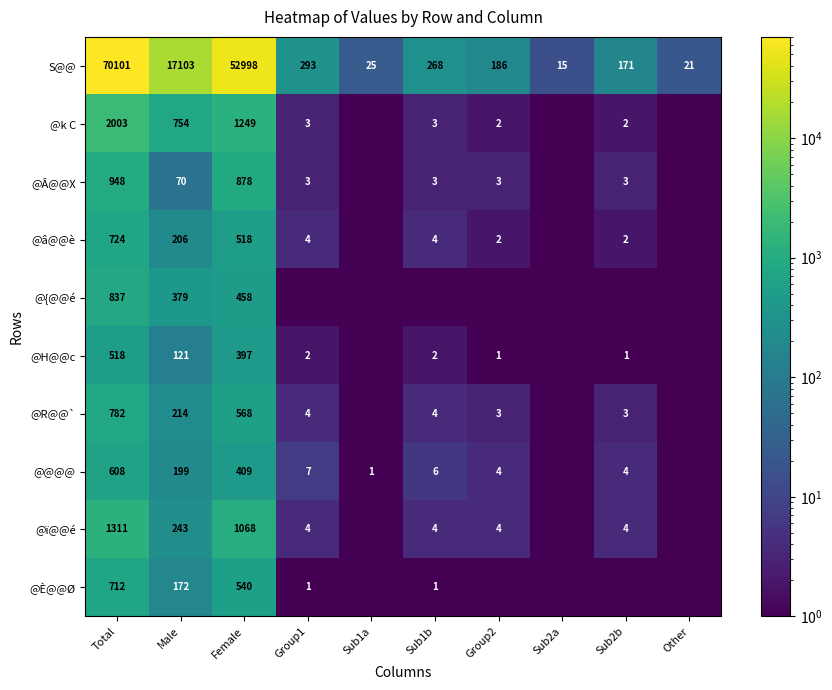

Count the number of data series in this chart.

10